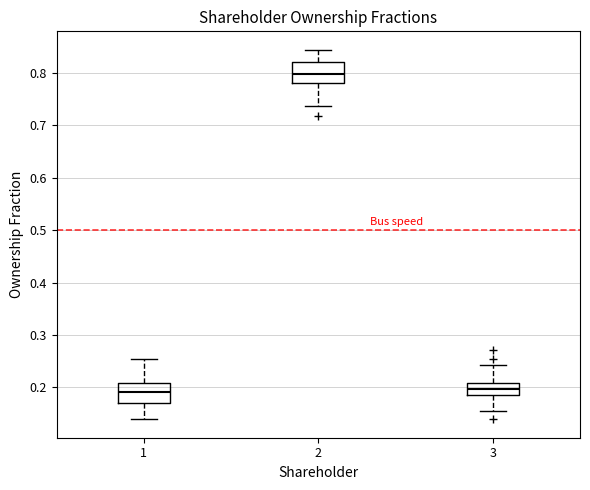

Where does the lower whisker of the box at x = 3 end on the y-axis? The values are not printed on the chart, so give them approximately, as read against the axis.

0.15